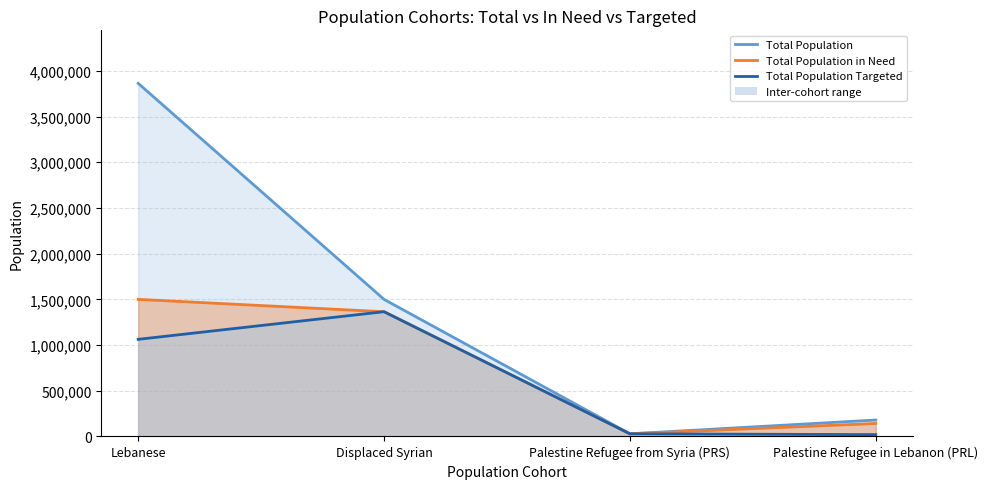

What is the difference between the highest and lowest values at Displaced Syrian?

135000